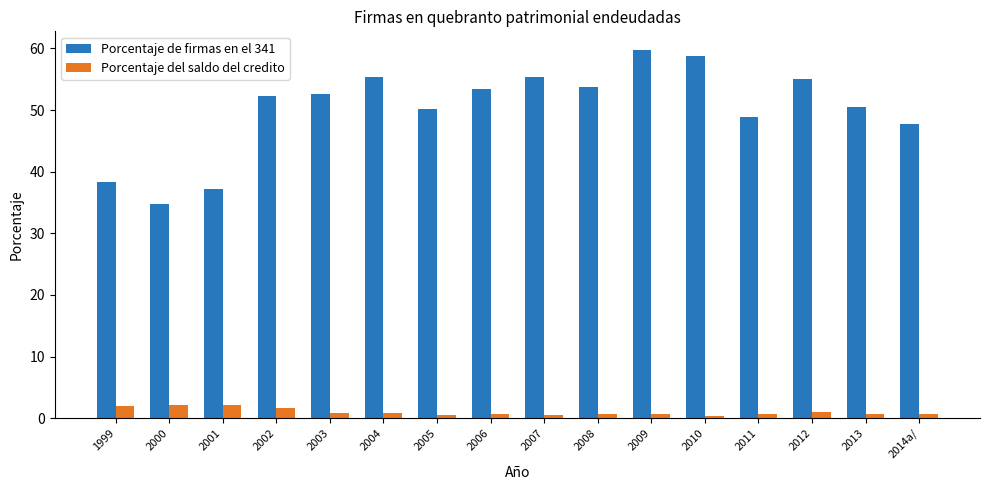

Which category has the lowest value in the Porcentaje de firmas en el 341 series?

2000